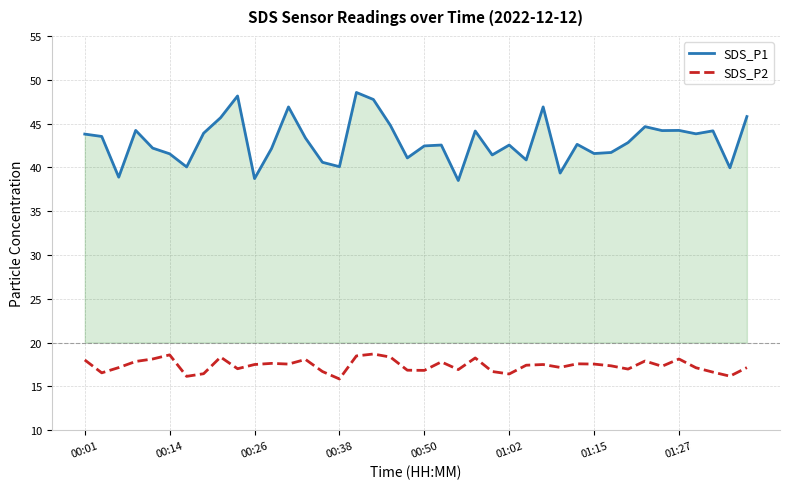

The SDS_P1 series shows 64.0 at 39. True or false?

False